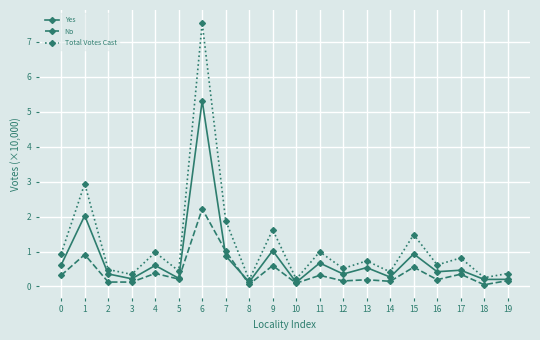

Is it true that Yes equals 0.4 at 2?

True